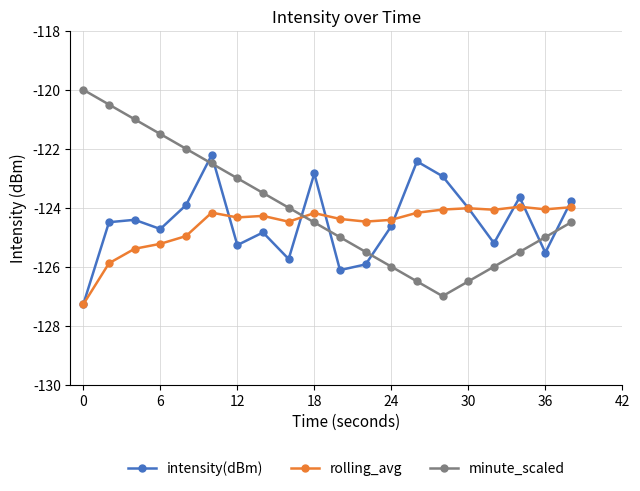

How many interior local valleys does the minute_scaled series have?

1